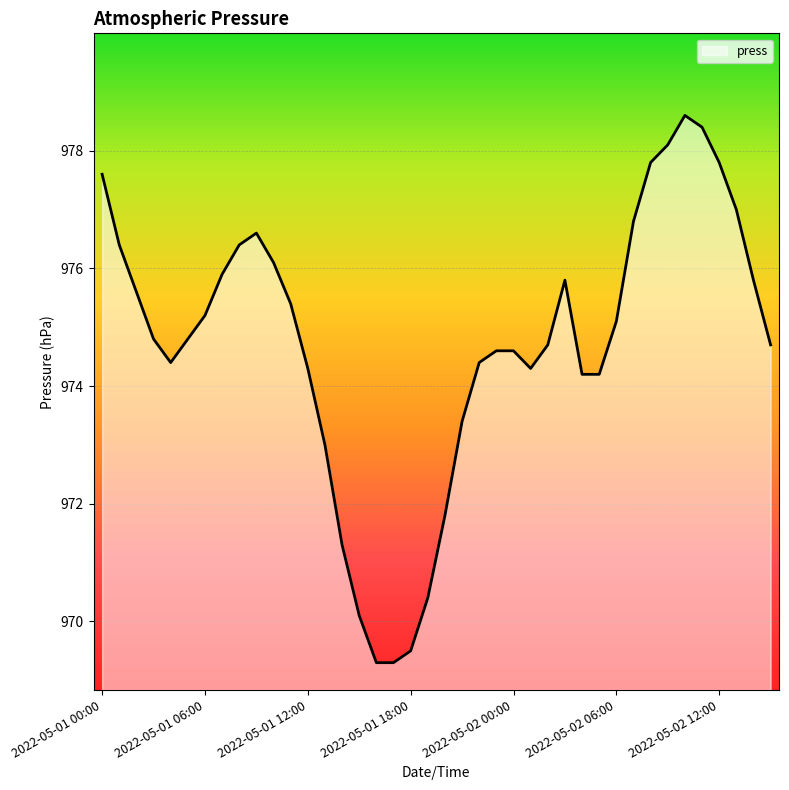

What is the minimum value shown in the chart?

969.3